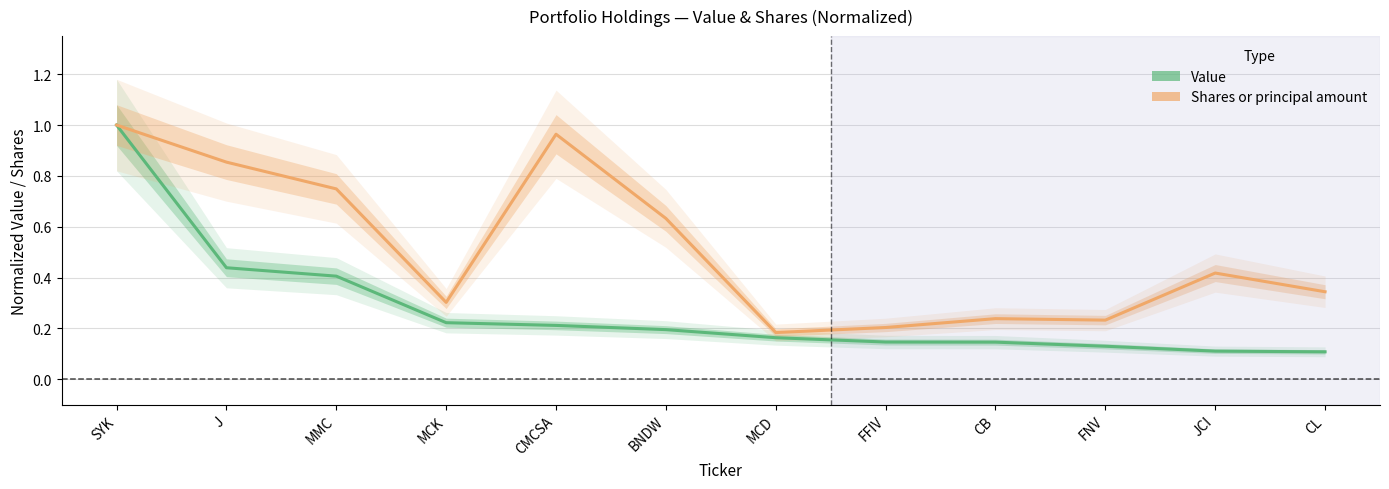

At how many categories does at least one series exceed 0?

12